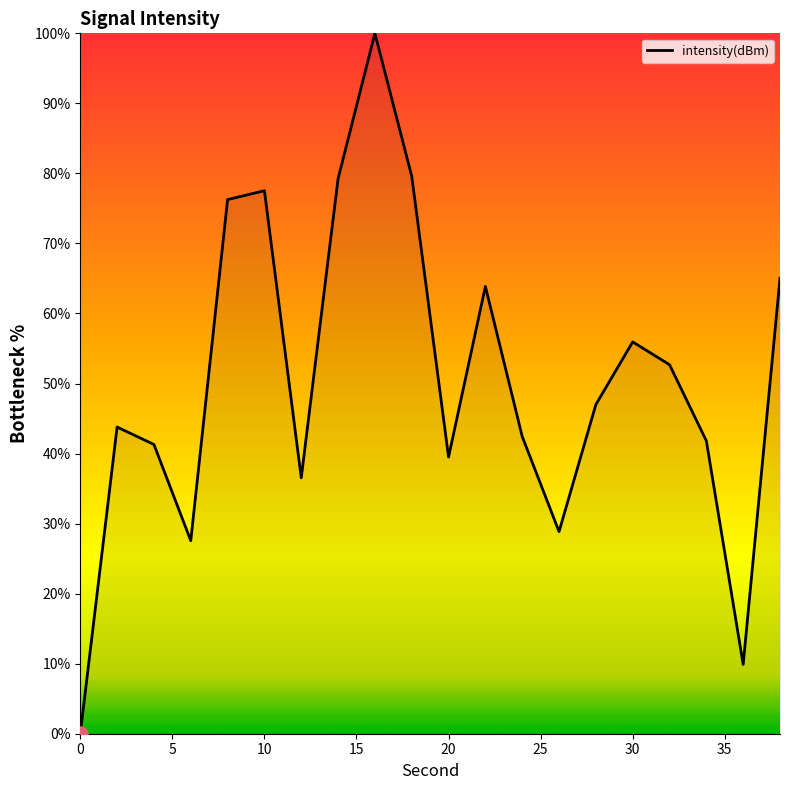

What is the greatest value displayed?

100.0